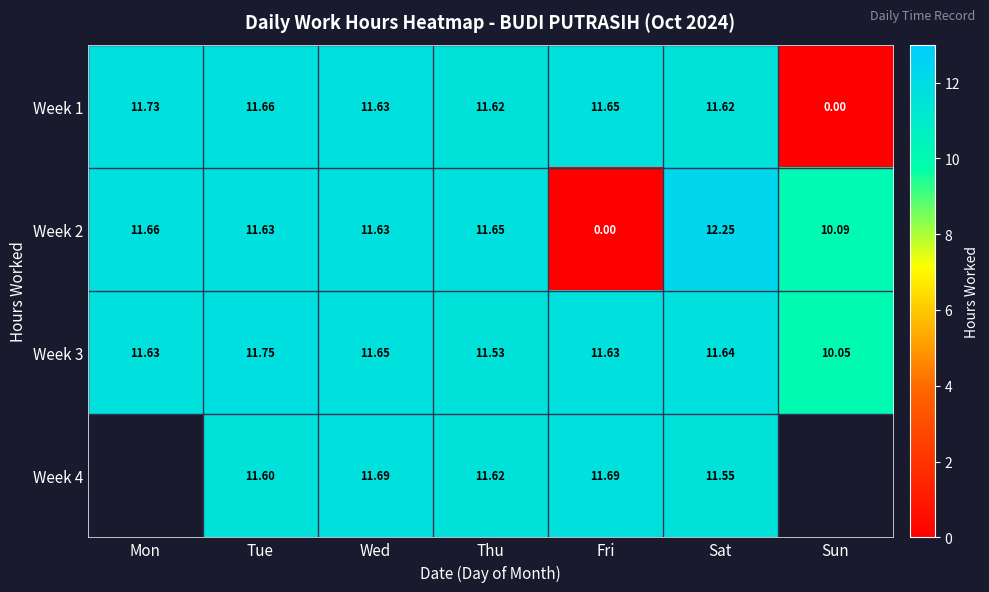

At Fri, list the series in order from smallest to largest.

Week 2, Week 3, Week 1, Week 4